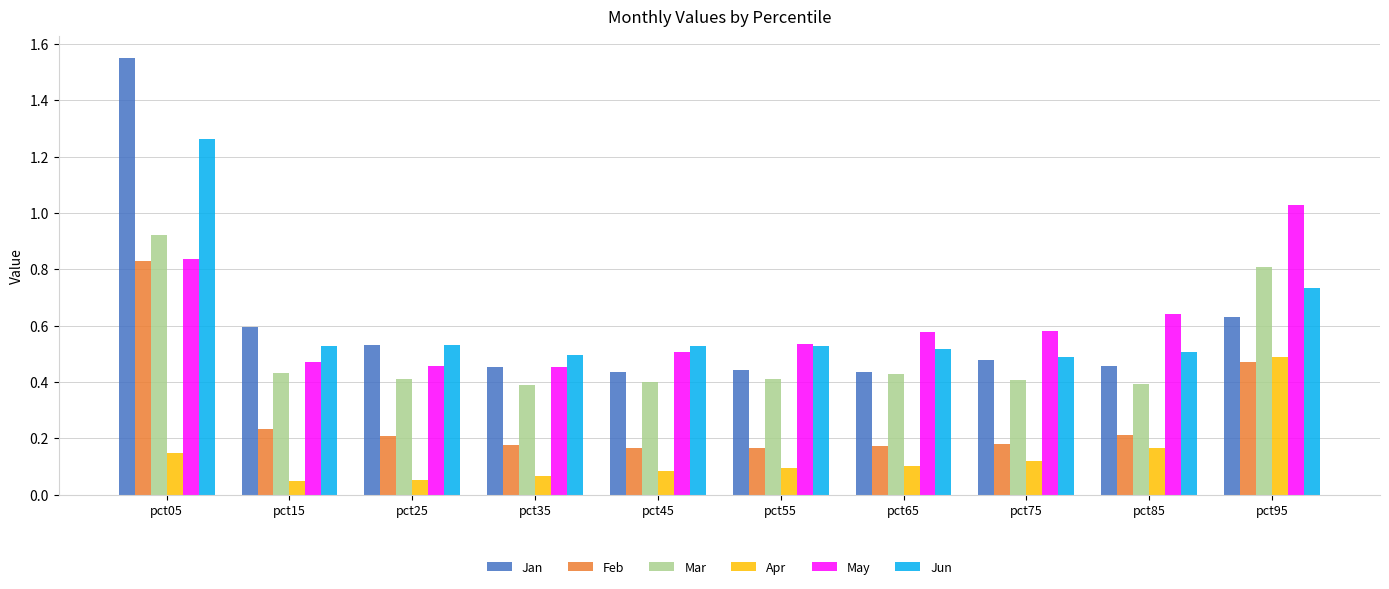

Is it true that Jan equals 0.3 at pct65?

False